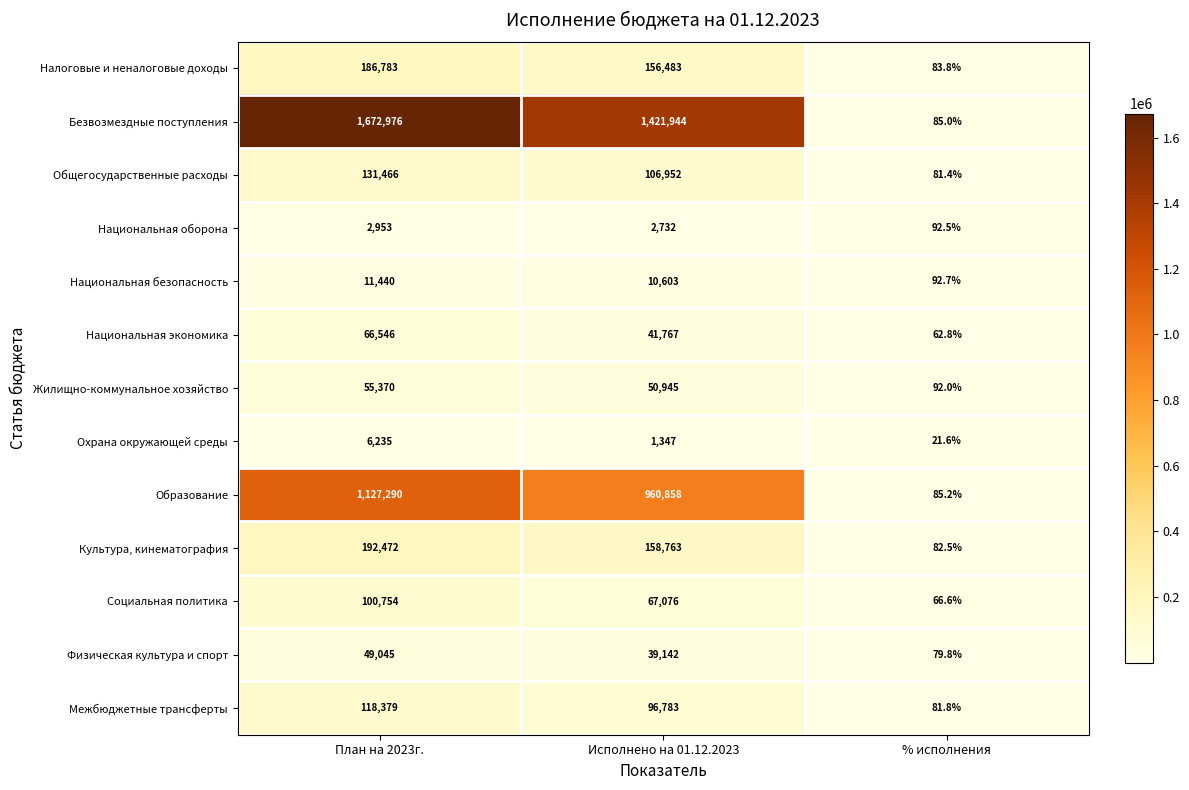

List the series in order of their peak value, lowest first.

Национальная оборона, Охрана окружающей среды, Национальная безопасность, Физическая культура и спорт, Жилищно-коммунальное хозяйство, Национальная экономика, Социальная политика, Межбюджетные трансферты, Общегосударственные расходы, Налоговые и неналоговые доходы, Культура, кинематография, Образование, Безвозмездные поступления